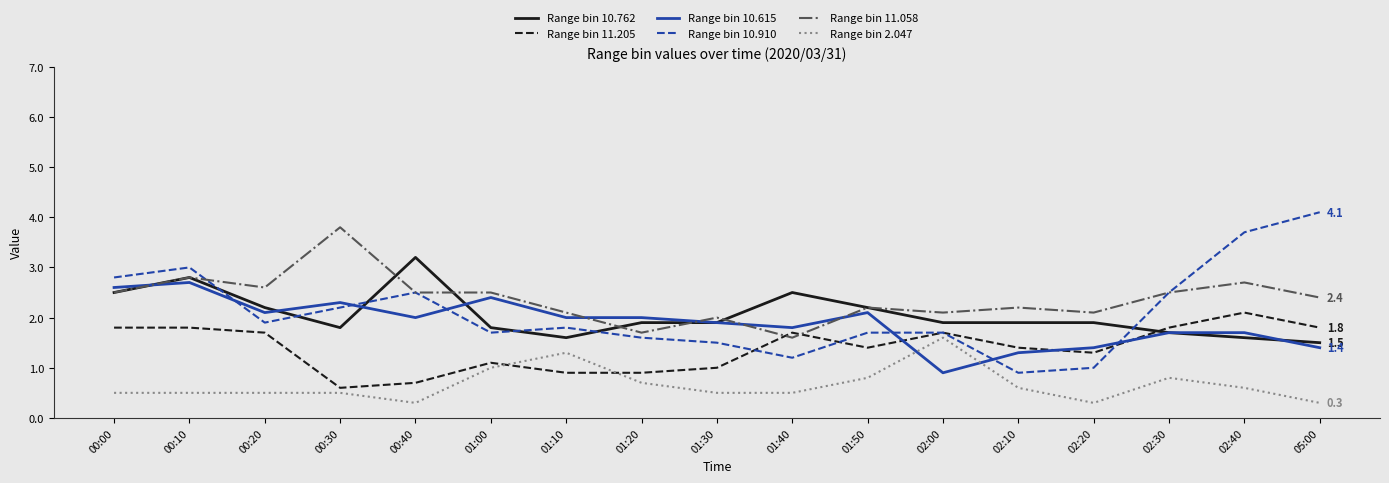

Reading left to right, what are all the values shown in this chart?

Range bin 10.762: 00:00=2.5	00:10=2.8	00:20=2.2	00:30=1.8	00:40=3.2	01:00=1.8	01:10=1.6	01:20=1.9	01:30=1.9	01:40=2.5	01:50=2.2	02:00=1.9	02:10=1.9	02:20=1.9	02:30=1.7	02:40=1.6	05:00=1.5
Range bin 11.205: 00:00=1.8	00:10=1.8	00:20=1.7	00:30=0.6	00:40=0.7	01:00=1.1	01:10=0.9	01:20=0.9	01:30=1.0	01:40=1.7	01:50=1.4	02:00=1.7	02:10=1.4	02:20=1.3	02:30=1.8	02:40=2.1	05:00=1.8
Range bin 10.615: 00:00=2.6	00:10=2.7	00:20=2.1	00:30=2.3	00:40=2.0	01:00=2.4	01:10=2.0	01:20=2.0	01:30=1.9	01:40=1.8	01:50=2.1	02:00=0.9	02:10=1.3	02:20=1.4	02:30=1.7	02:40=1.7	05:00=1.4
Range bin 10.910: 00:00=2.8	00:10=3.0	00:20=1.9	00:30=2.2	00:40=2.5	01:00=1.7	01:10=1.8	01:20=1.6	01:30=1.5	01:40=1.2	01:50=1.7	02:00=1.7	02:10=0.9	02:20=1.0	02:30=2.5	02:40=3.7	05:00=4.1
Range bin 11.058: 00:00=2.5	00:10=2.8	00:20=2.6	00:30=3.8	00:40=2.5	01:00=2.5	01:10=2.1	01:20=1.7	01:30=2.0	01:40=1.6	01:50=2.2	02:00=2.1	02:10=2.2	02:20=2.1	02:30=2.5	02:40=2.7	05:00=2.4
Range bin 2.047: 00:00=0.5	00:10=0.5	00:20=0.5	00:30=0.5	00:40=0.3	01:00=1.0	01:10=1.3	01:20=0.7	01:30=0.5	01:40=0.5	01:50=0.8	02:00=1.6	02:10=0.6	02:20=0.3	02:30=0.8	02:40=0.6	05:00=0.3